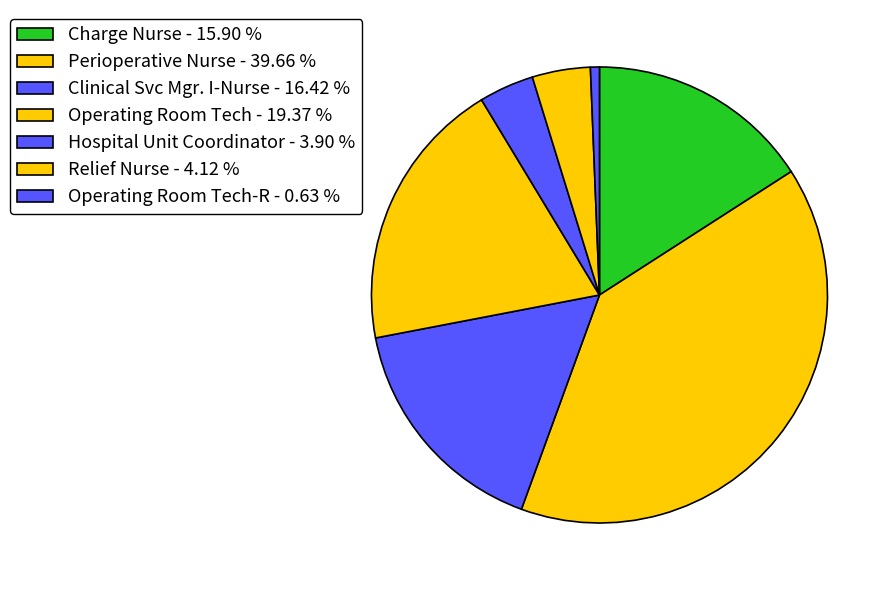

How many segments does this pie chart have?

7